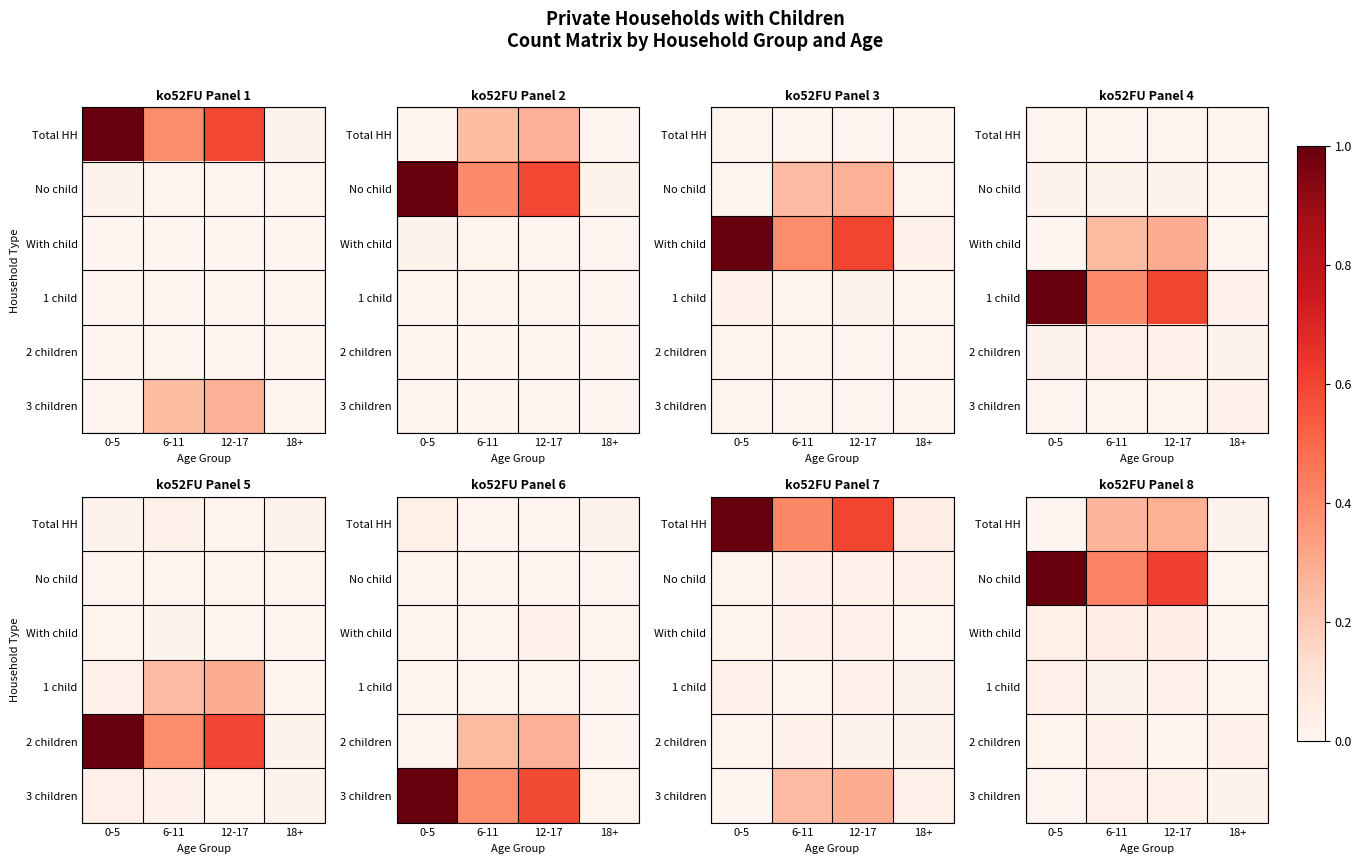

At which label is 2 children closest to 0?

12-17